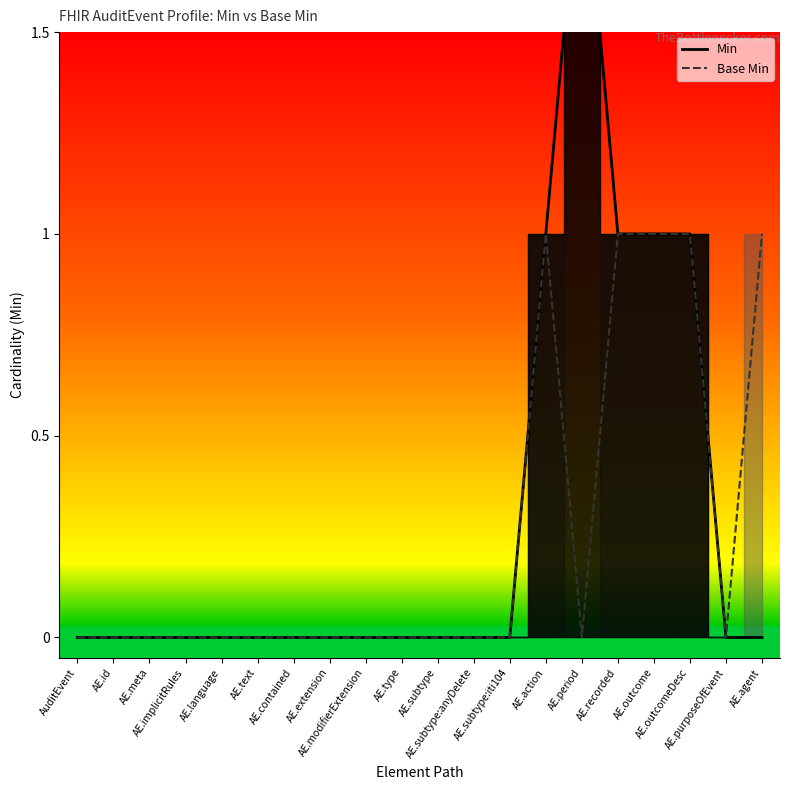

Reading left to right, what are all the values shown in this chart?

Min: 0	0	0	0	0	0	0	0	0	0	0	0	0	1	2	1	1	1	0	0
Base Min: 0	0	0	0	0	0	0	0	0	0	0	0	0	1	0	1	1	1	0	1